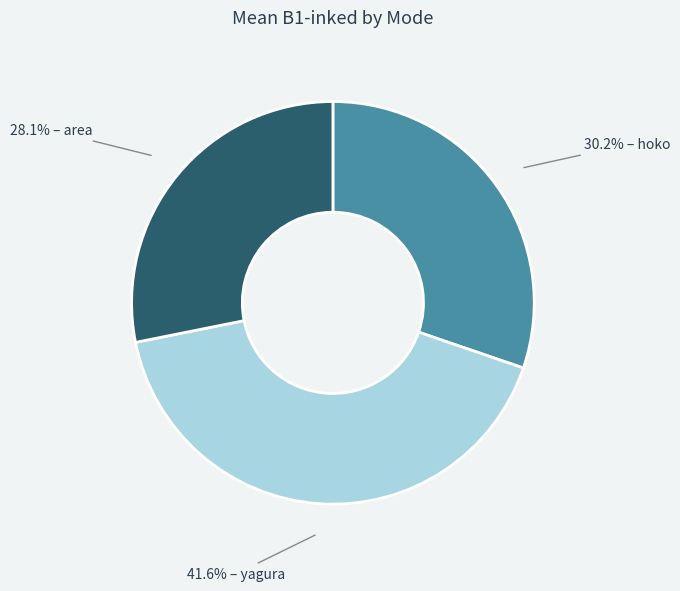

Does any single category account for the majority?

No